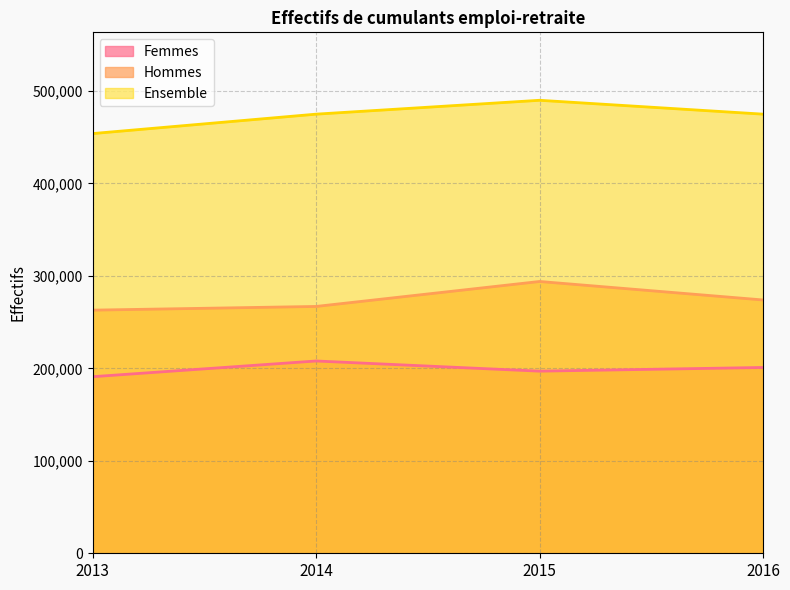

Reading right to left, what are all the values shown in this chart?

Femmes: 2016=201000	2015=197000	2014=208000	2013=191000
Hommes: 2016=274000	2015=294000	2014=267000	2013=263000
Ensemble: 2016=475000	2015=490000	2014=475000	2013=454000